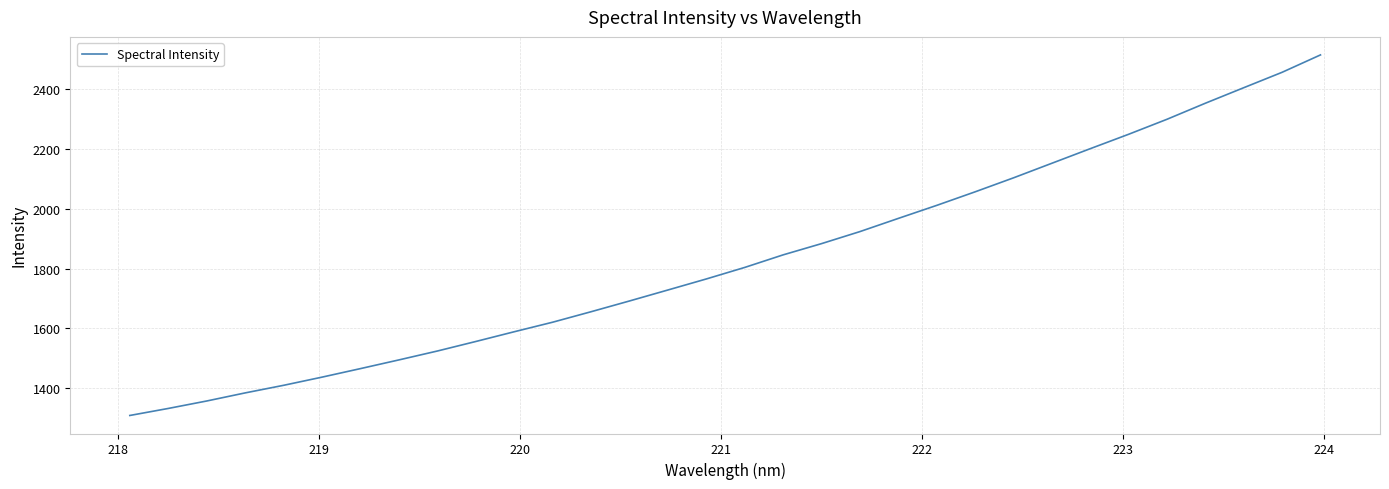

What is the difference between the maximum and minimum values?

1205.8